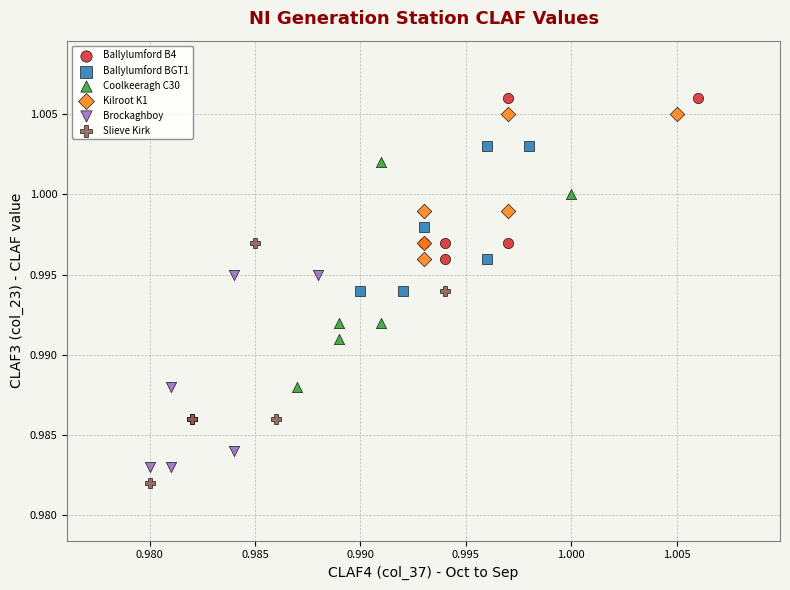

Which series has the widest spread of Y values?

Slieve Kirk